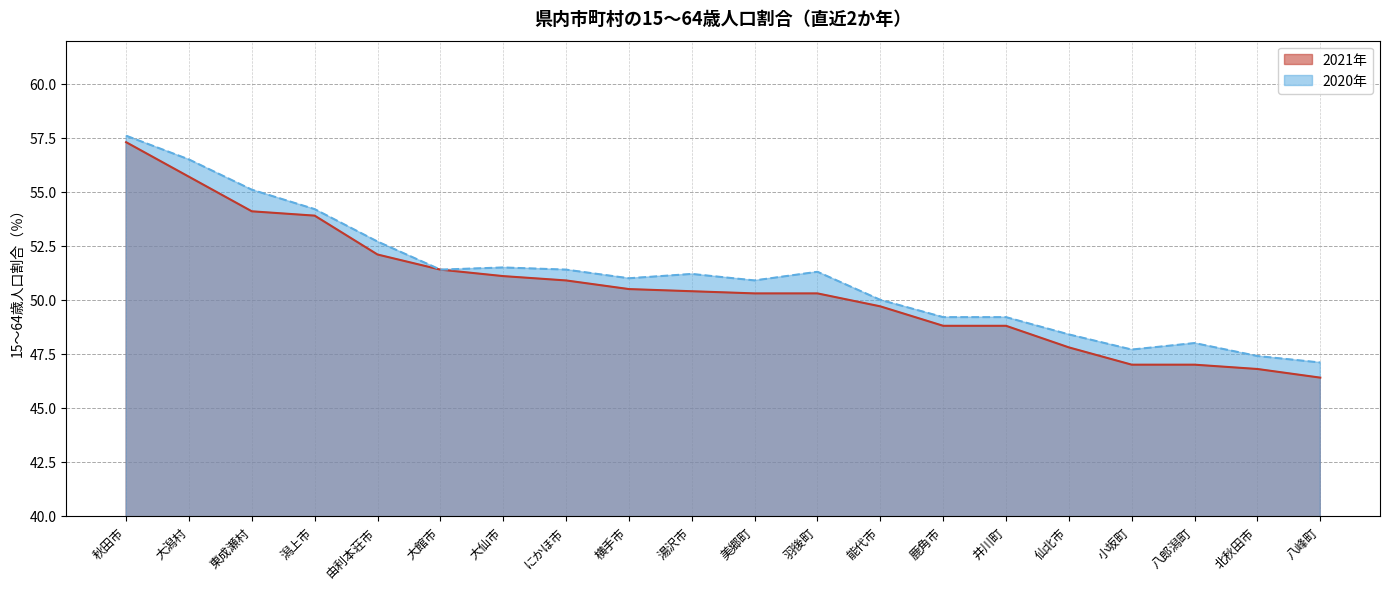

What is the average value of the 2020年 series?

51.1